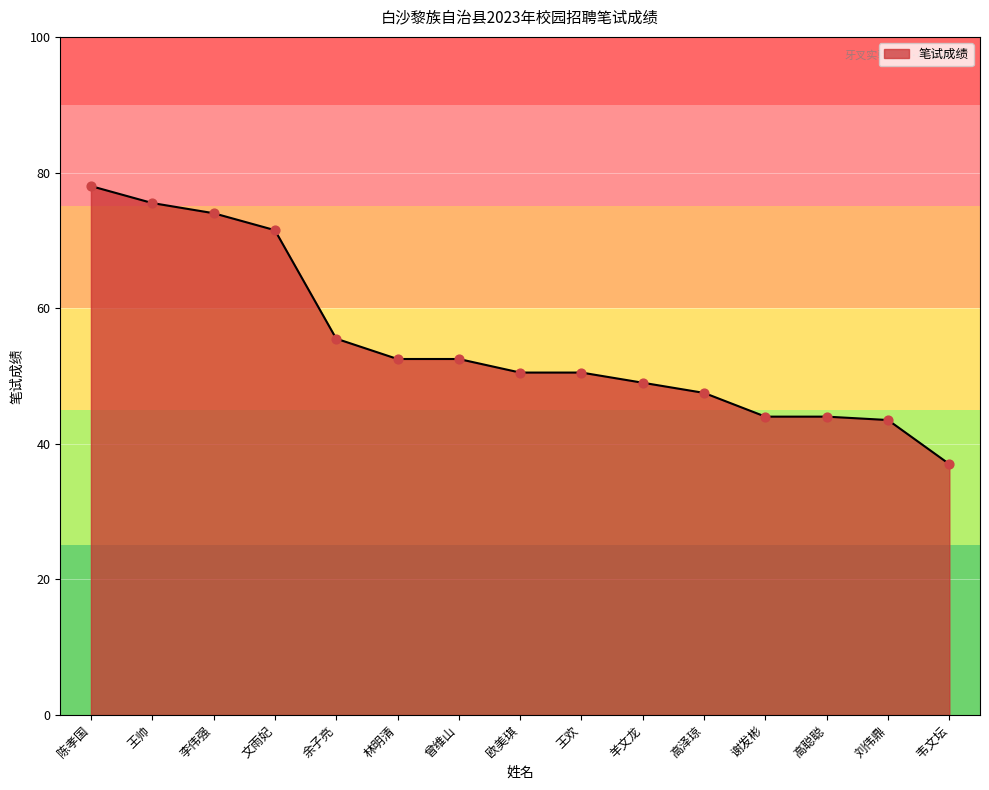

Approximately how many times larger is the value at 谢发彬 compared to 林明清?

0.8